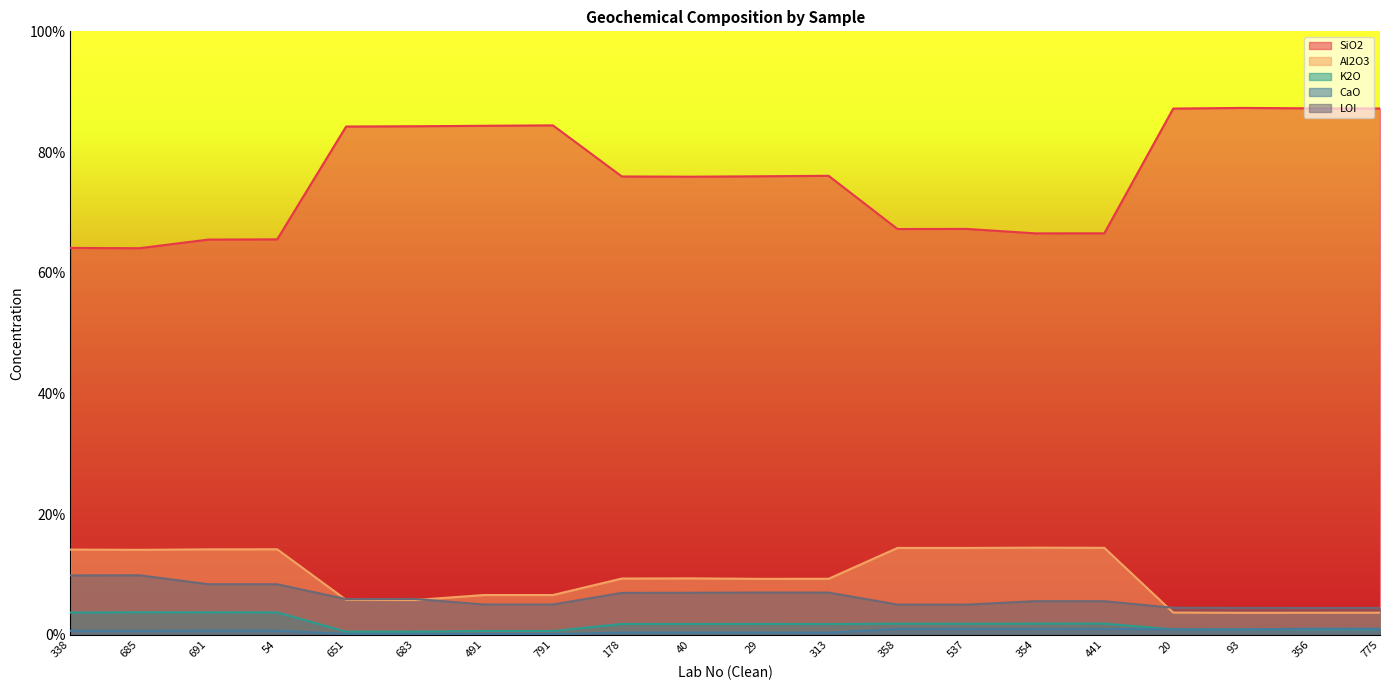

How many values in the Al2O3 series exceed 9?

12